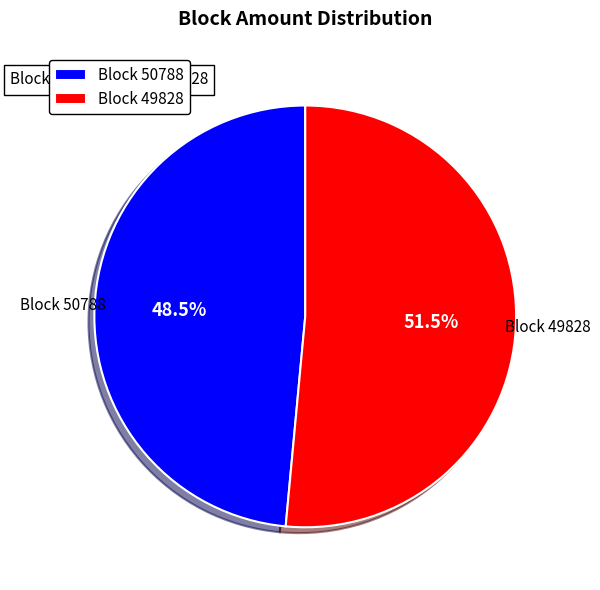

Which category has the smallest portion of the pie?

Block 50788